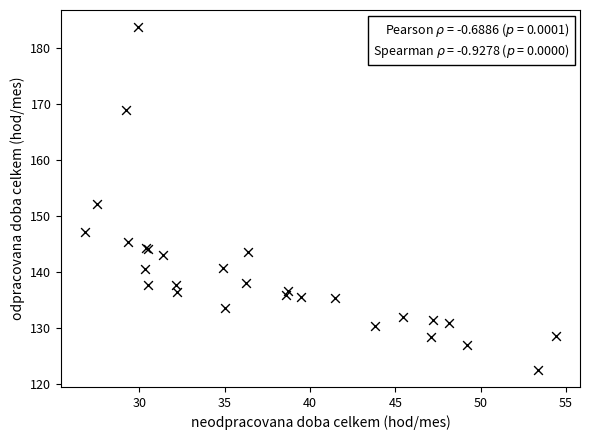

What Y value in the scatter plot is closest to 153?

152.2